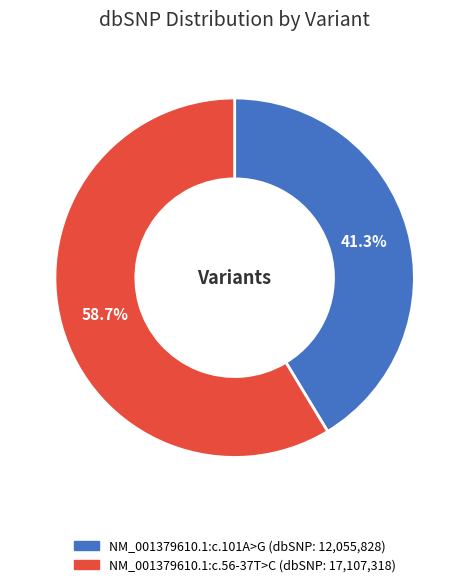

How many slices are in this pie chart?

2